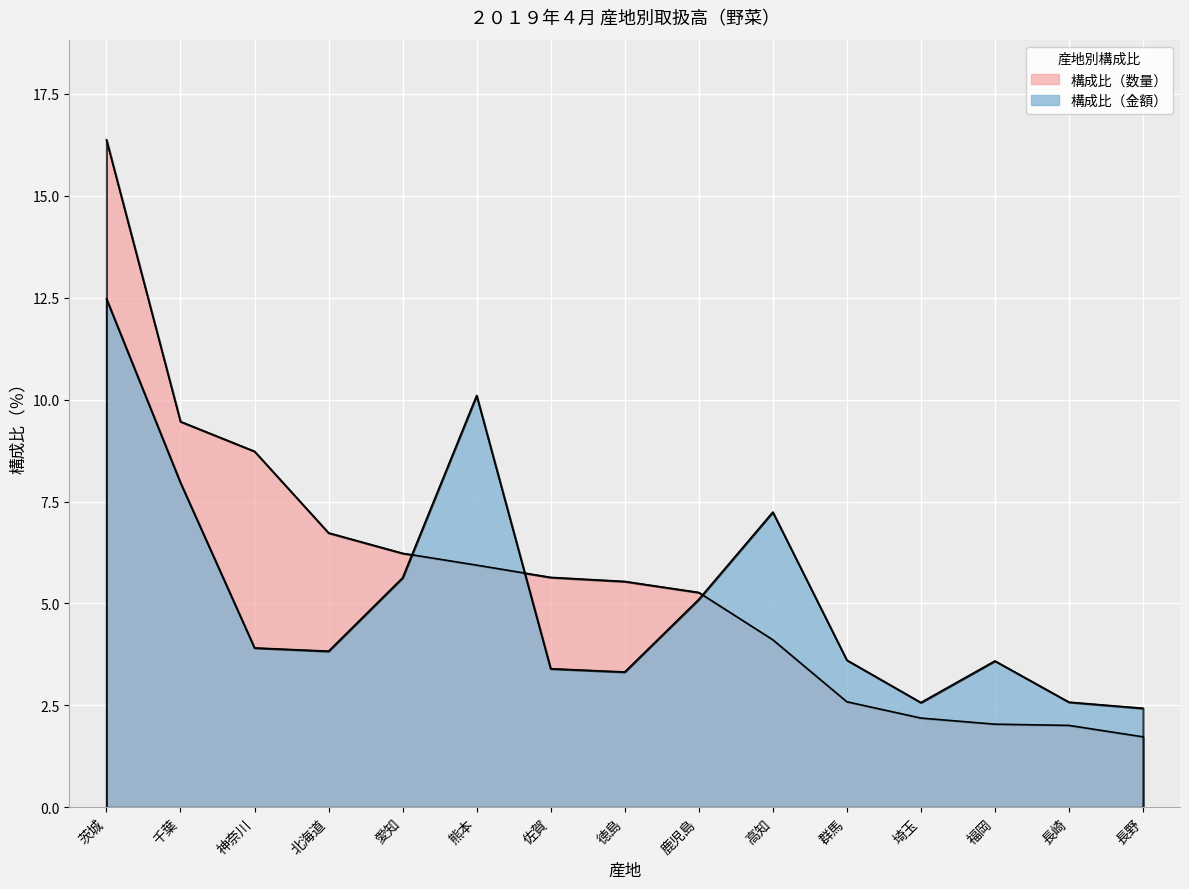

True or false: 金額（野菜） has more than 1 interior local peaks.

True